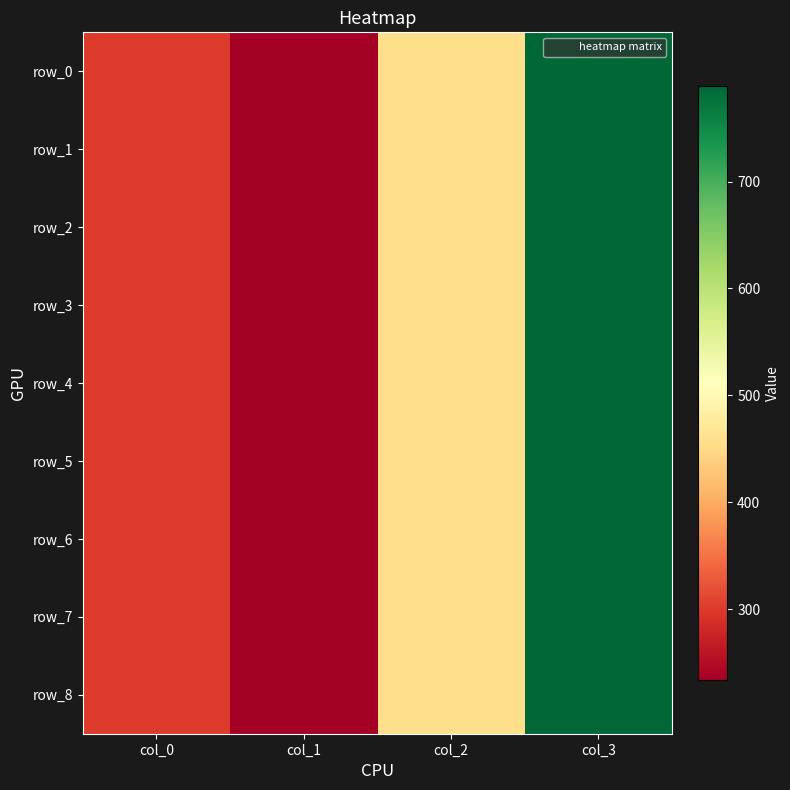

How many values in the row_4 series are below 456?

2